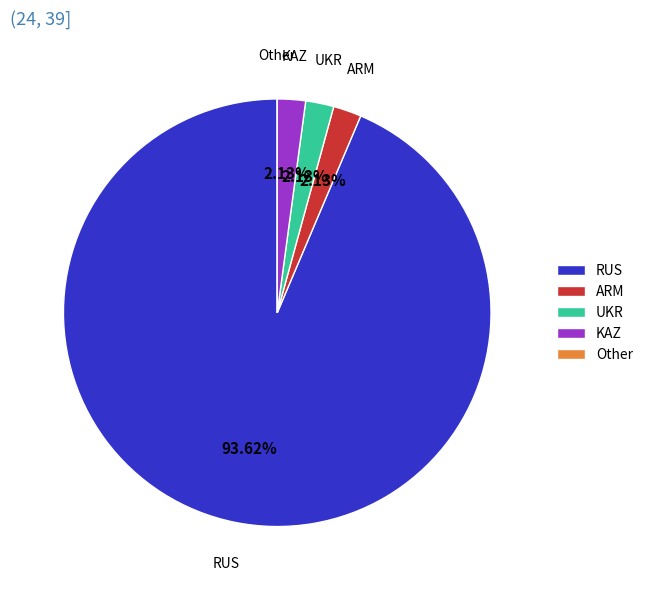

Combined, do KAZ and ARM account for over 50%?

No